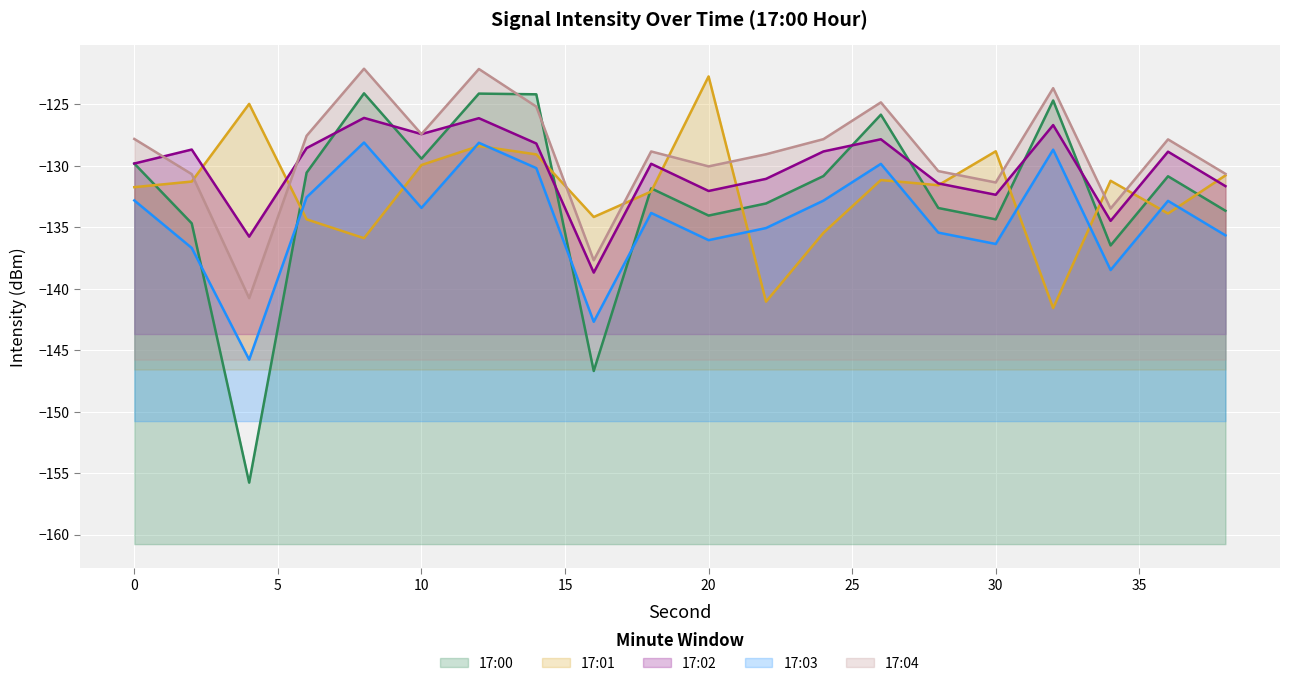

Which series changed the most between 8 and 22?

17:00